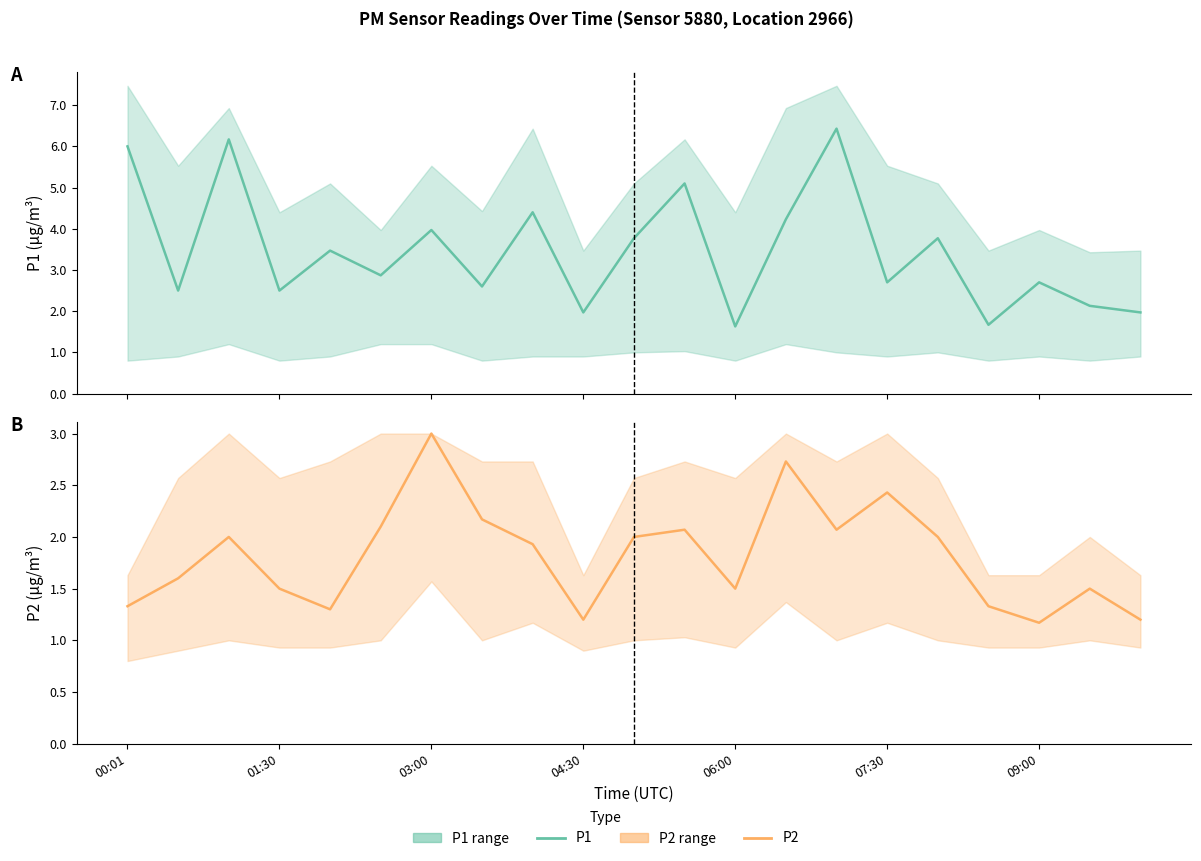

What is the sum of the P1 values at 14 and 00:01?

12.4